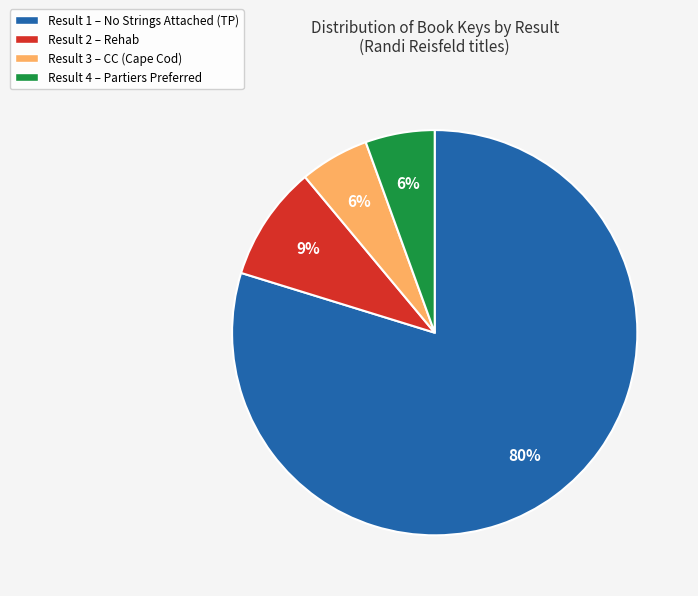

Which slice represents more than half of the pie?

Result 1 – No Strings Attached (TP)